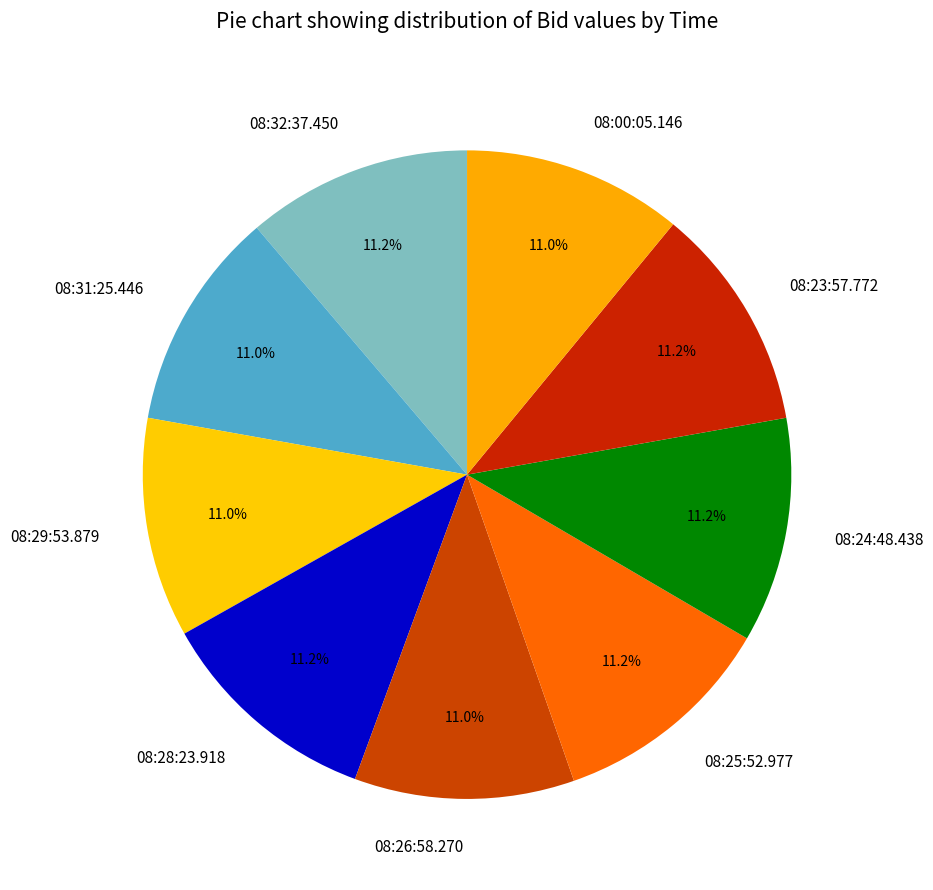

Does 08:00:05.146 represent more than half of the total?

No